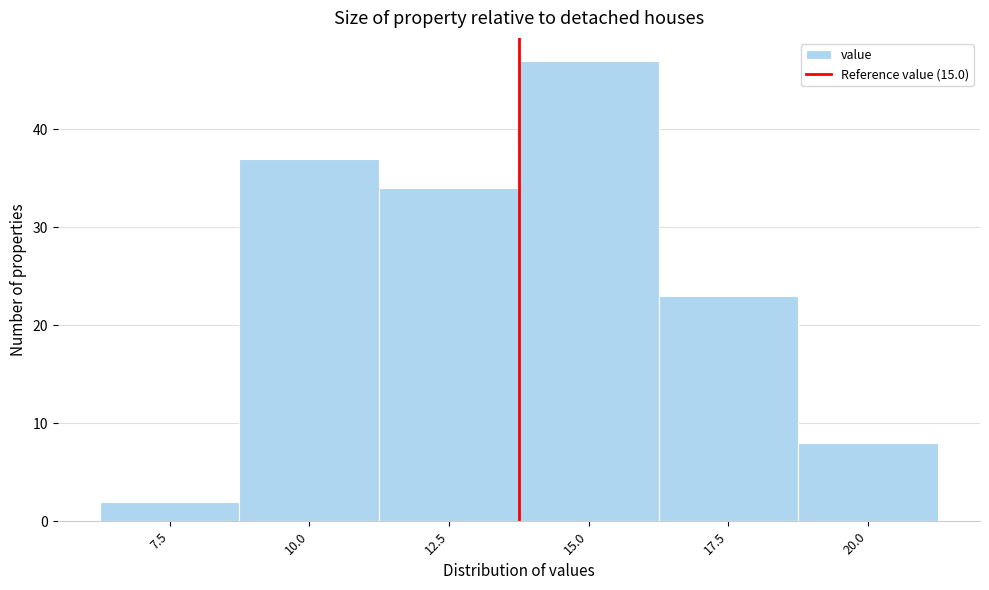

Reading left to right, transcribe all the data shown in this chart.

2	37	34	47	23	8